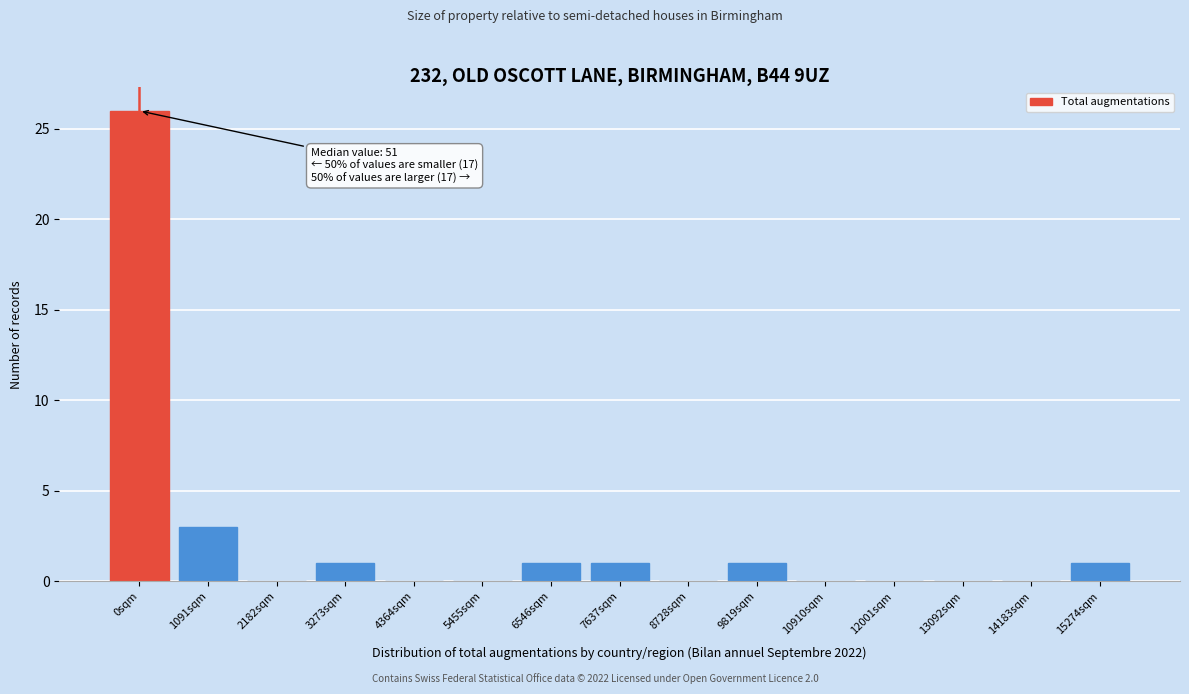

Reading right to left, transcribe all the data shown in this chart.

15274sqm=1	14183sqm=0	13092sqm=0	12001sqm=0	10910sqm=0	9819sqm=1	8728sqm=0	7637sqm=1	6546sqm=1	5455sqm=0	4364sqm=0	3273sqm=1	2182sqm=0	1091sqm=3	0sqm=26